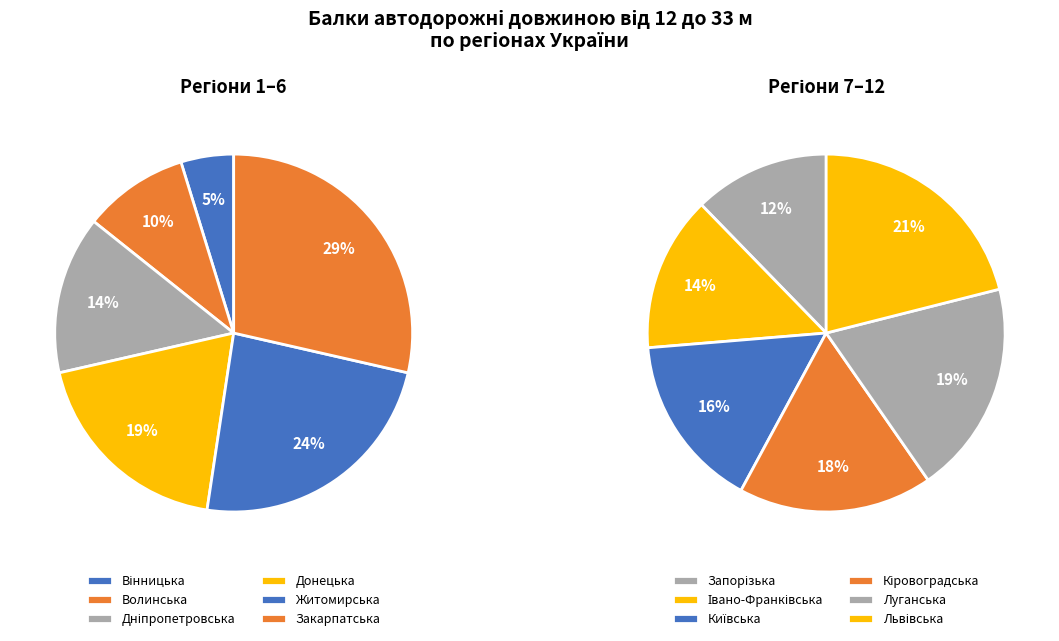

Which slice is the smallest?

Вінницька